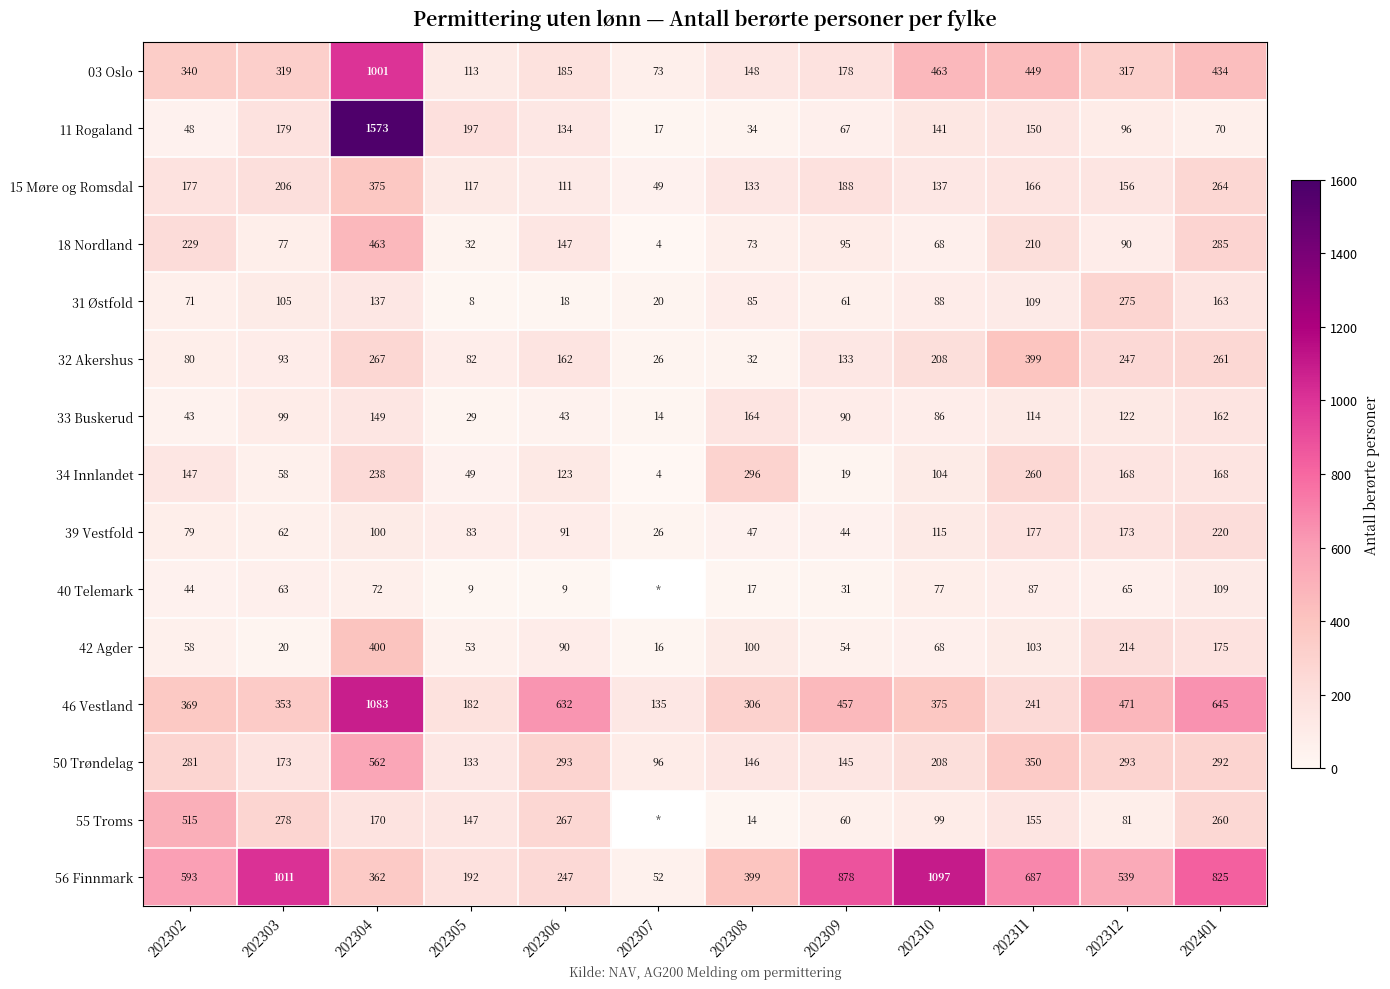

What is the lowest value of the 50 Trøndelag series?

96